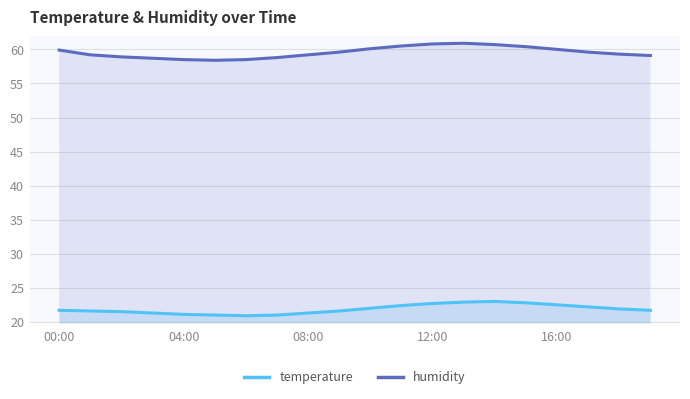

At how many categories does at least one series exceed 32?

20